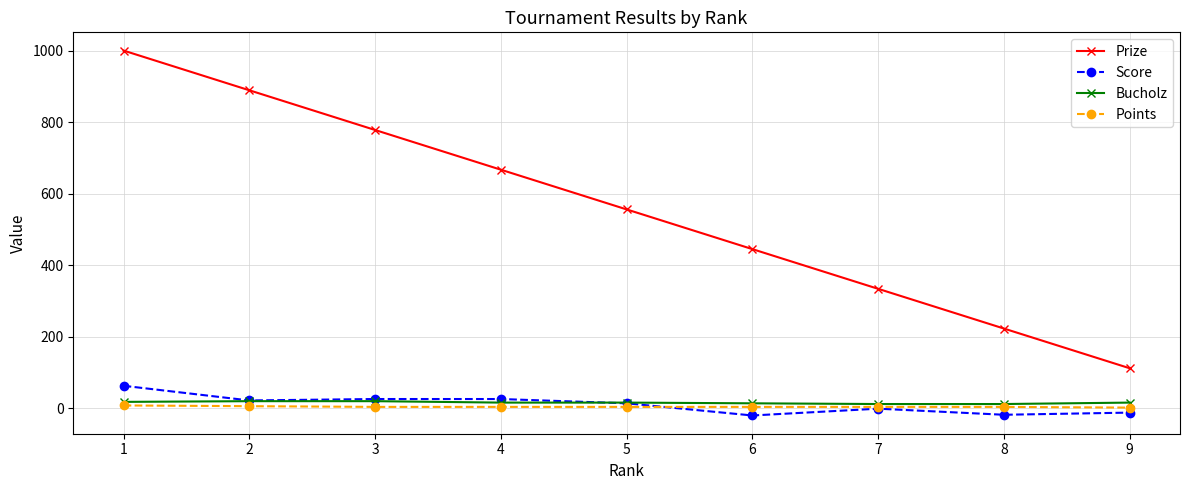

Which series has the widest spread of values?

Prize